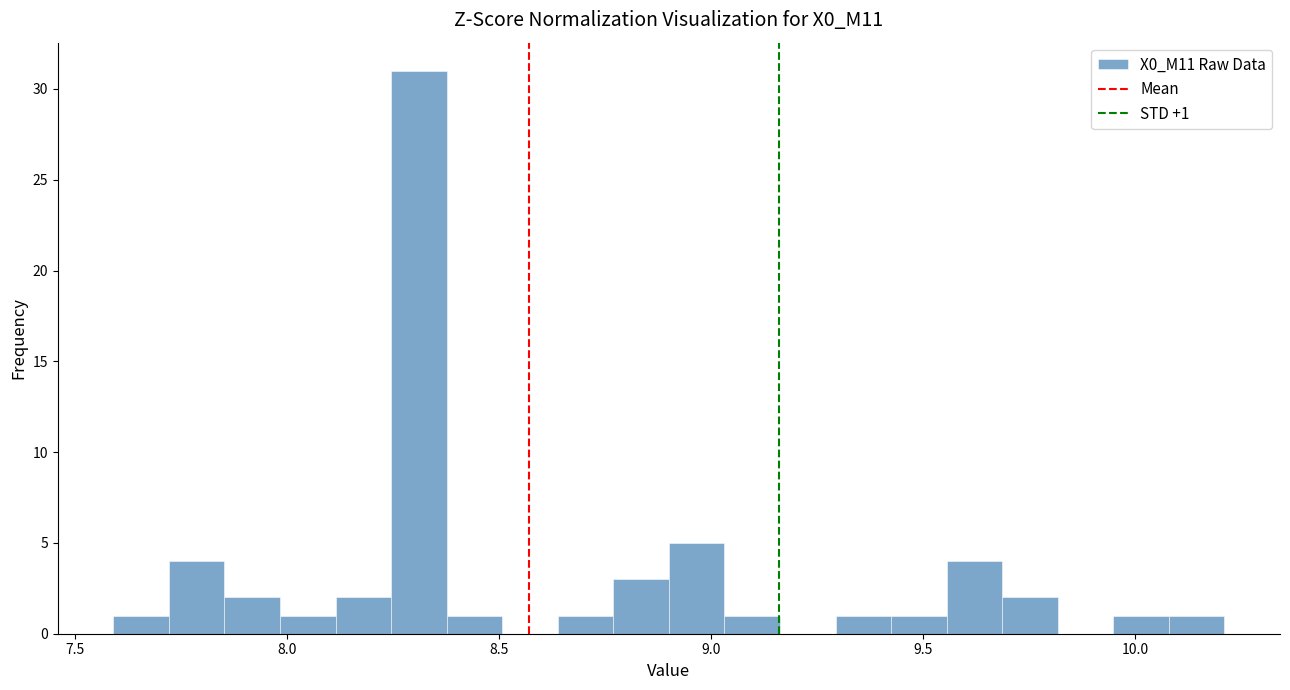

Around what value on the x-axis is the tallest bar? Give the approximate position of its centre, as read against the axis.

8.30